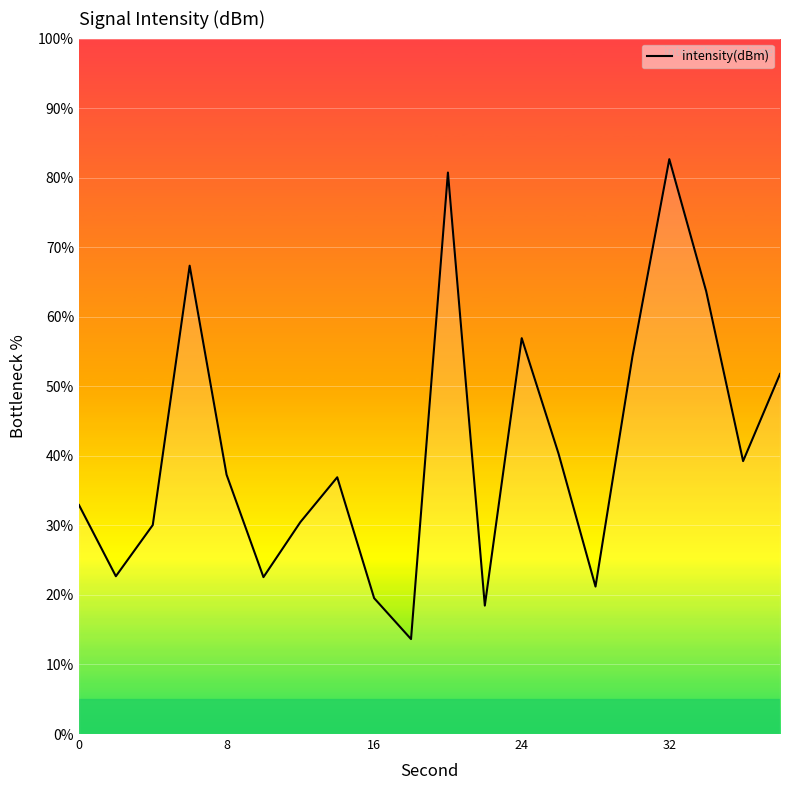

What is the maximum value shown in the chart?

82.7